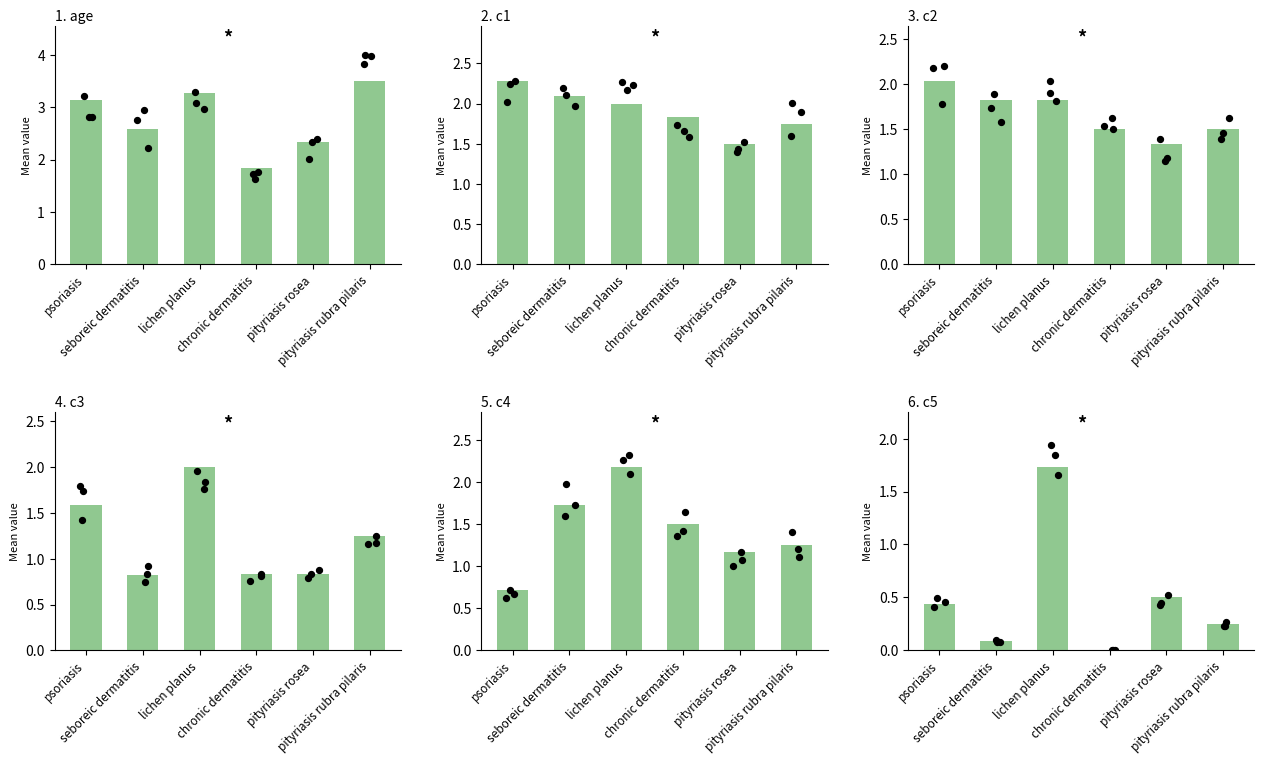

What are all the series names shown in the legend?

age, c1, c2, c3, c4, c5